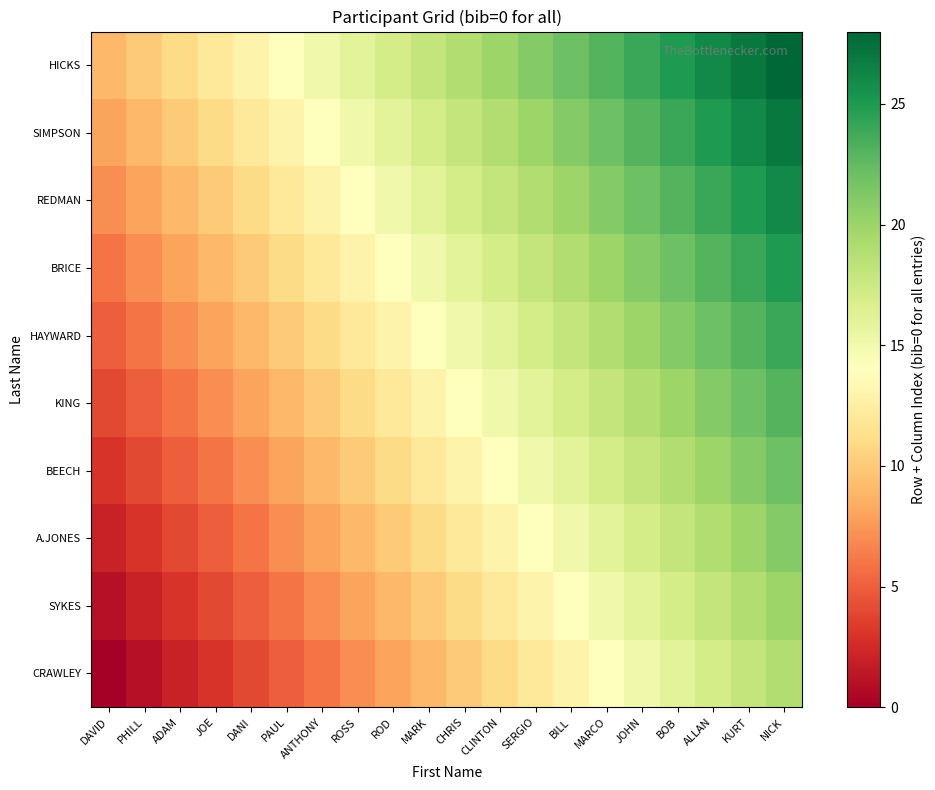

At which category does the chart reach its minimum across all series?

DAVID